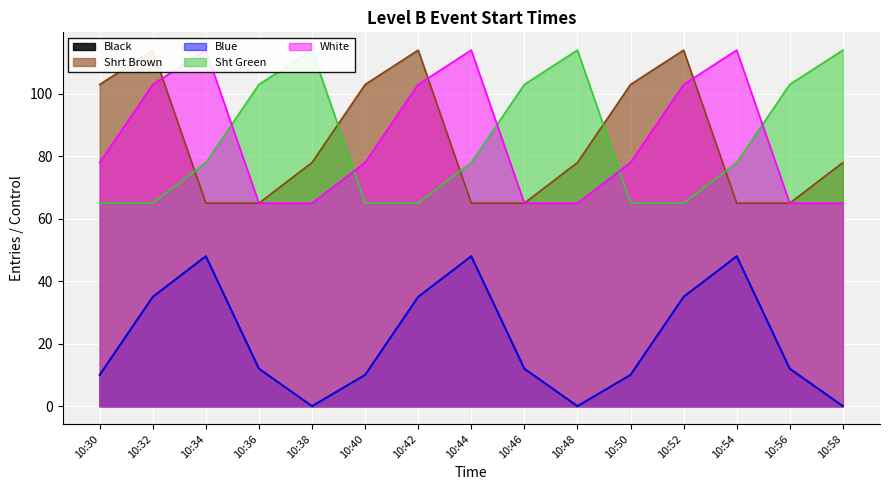

Reading left to right, extract all data points from this chart.

Black: 10:30=10	10:32=35	10:34=48	10:36=12	10:38=0	10:40=10	10:42=35	10:44=48	10:46=12	10:48=0	10:50=10	10:52=35	10:54=48	10:56=12	10:58=0
Shrt Brown: 10:30=103	10:32=114	10:34=65	10:36=65	10:38=78	10:40=103	10:42=114	10:44=65	10:46=65	10:48=78	10:50=103	10:52=114	10:54=65	10:56=65	10:58=78
Blue: 10:30=10	10:32=35	10:34=48	10:36=12	10:38=0	10:40=10	10:42=35	10:44=48	10:46=12	10:48=0	10:50=10	10:52=35	10:54=48	10:56=12	10:58=0
Sht Green: 10:30=65	10:32=65	10:34=78	10:36=103	10:38=114	10:40=65	10:42=65	10:44=78	10:46=103	10:48=114	10:50=65	10:52=65	10:54=78	10:56=103	10:58=114
White: 10:30=78	10:32=103	10:34=114	10:36=65	10:38=65	10:40=78	10:42=103	10:44=114	10:46=65	10:48=65	10:50=78	10:52=103	10:54=114	10:56=65	10:58=65